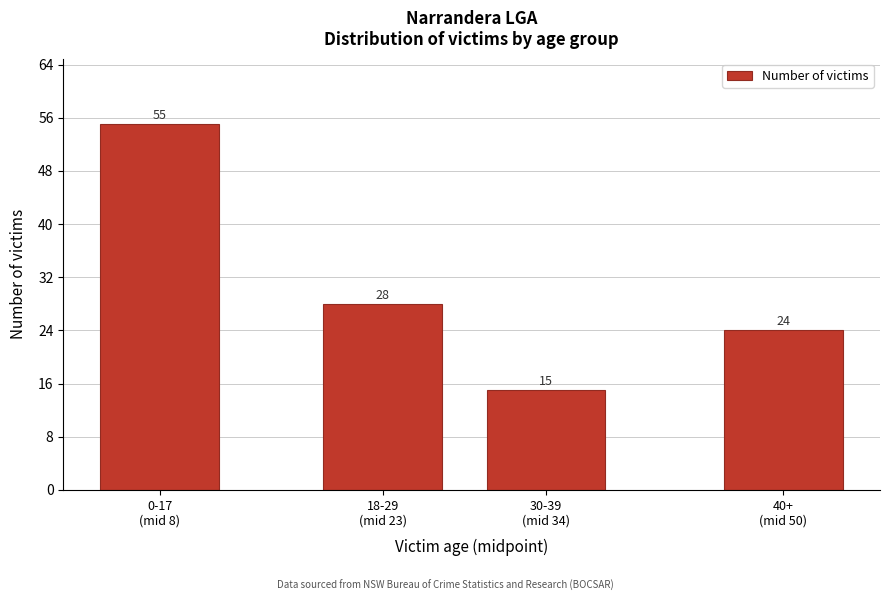

Reading left to right, extract all data points from this chart.

55	28	15	24